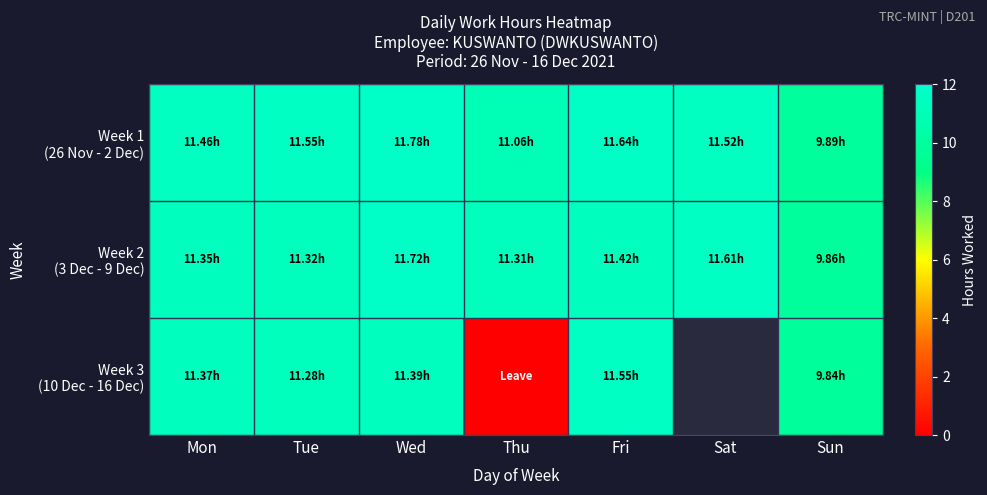

Rank the series by their maximum value, from highest to lowest.

Week 1 (26 Nov - 2 Dec), Week 2 (3 Dec - 9 Dec), Week 3 (10 Dec - 16 Dec)